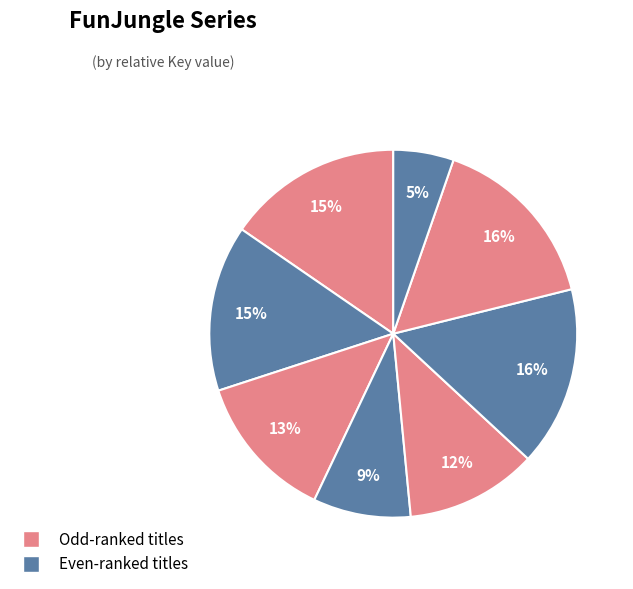

How many slices are in this pie chart?

8